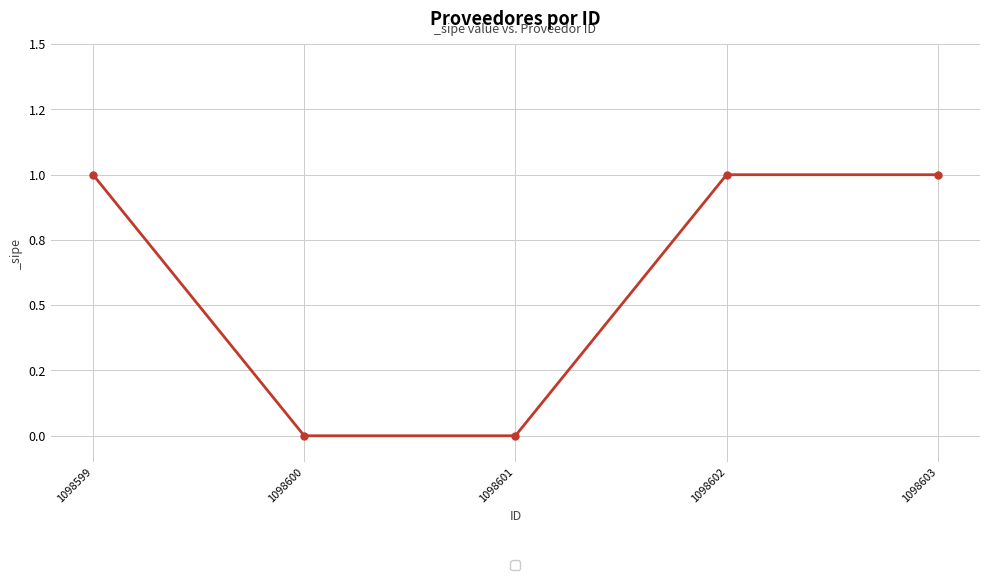

At which category does the chart reach its peak across all series?

1098599